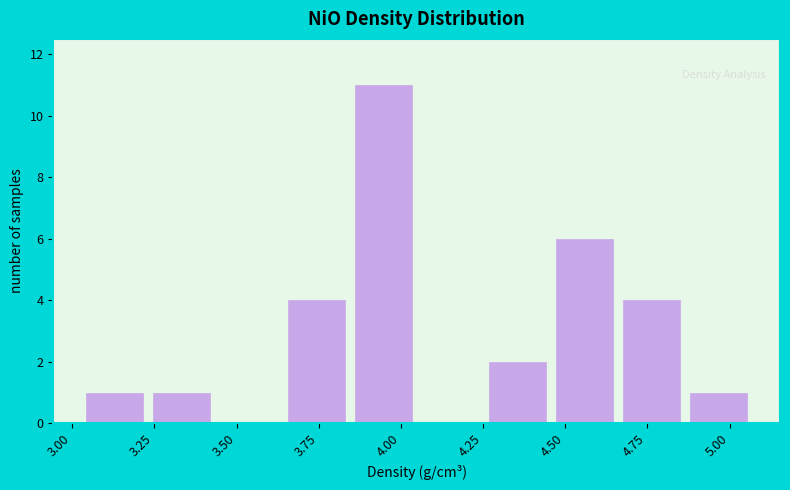

Which range on the x-axis has the tallest bar?

3.85 to 4.05